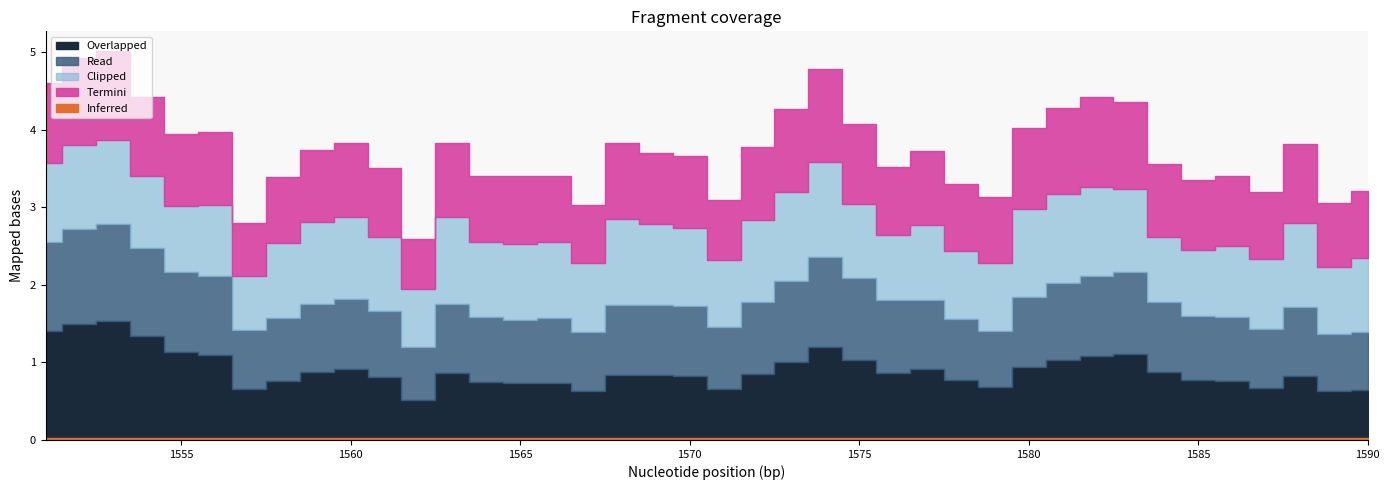

What is the average value of the col_3 series?

0.9